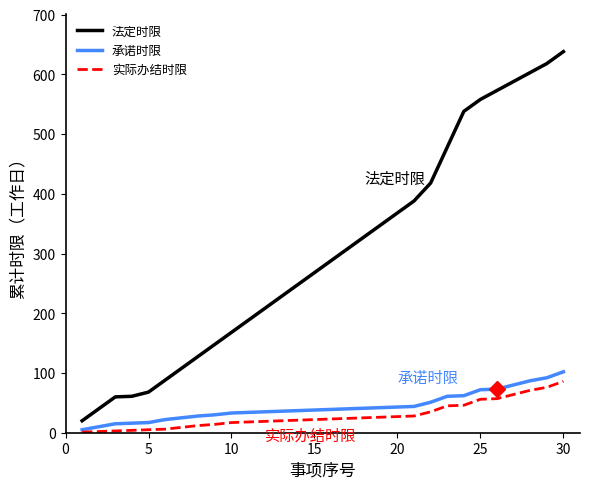

True or false: 实际办结时限 and 法定时限 intersect in this chart.

False